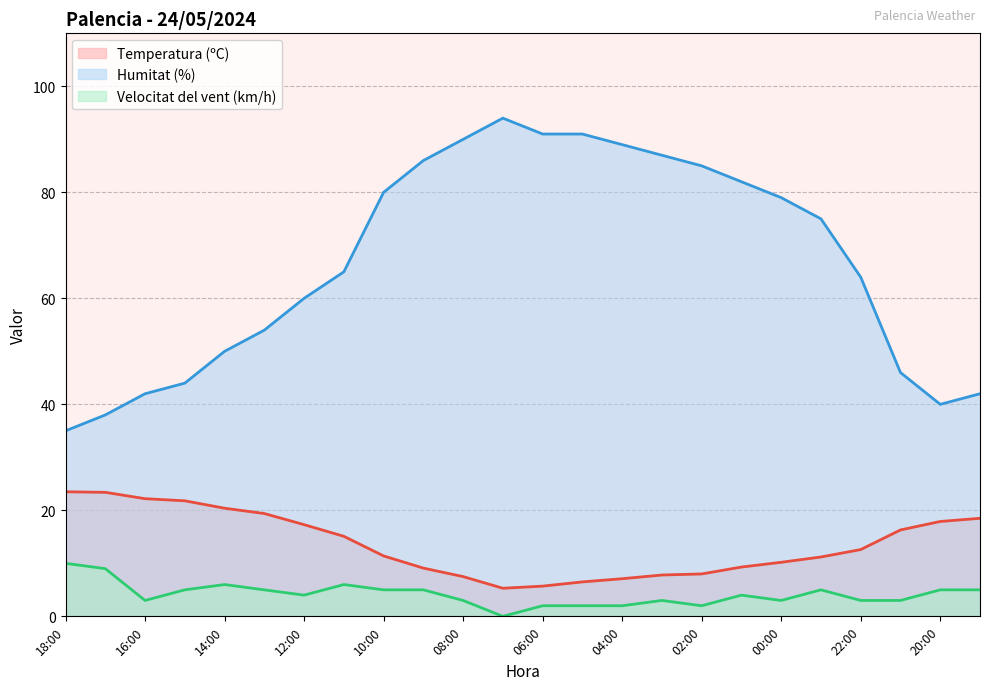

What is the label of the 20th point from the left?

23:00